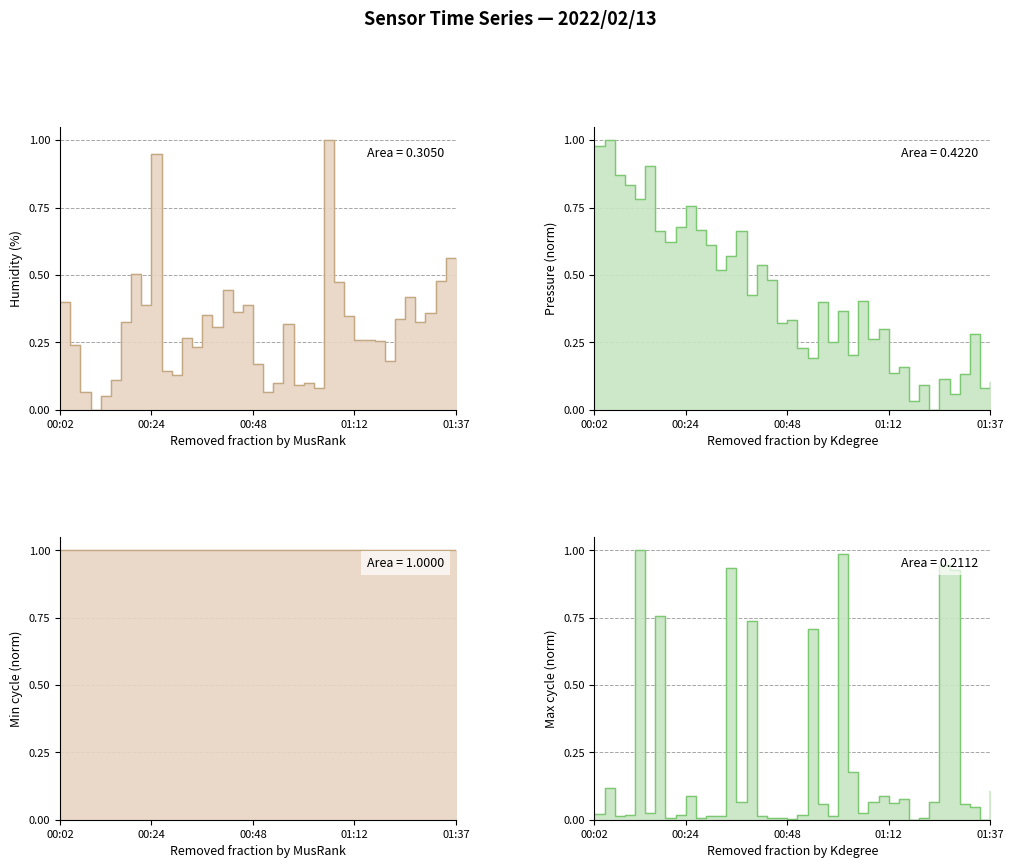

What is the label of the 37th point from the left?

01:29